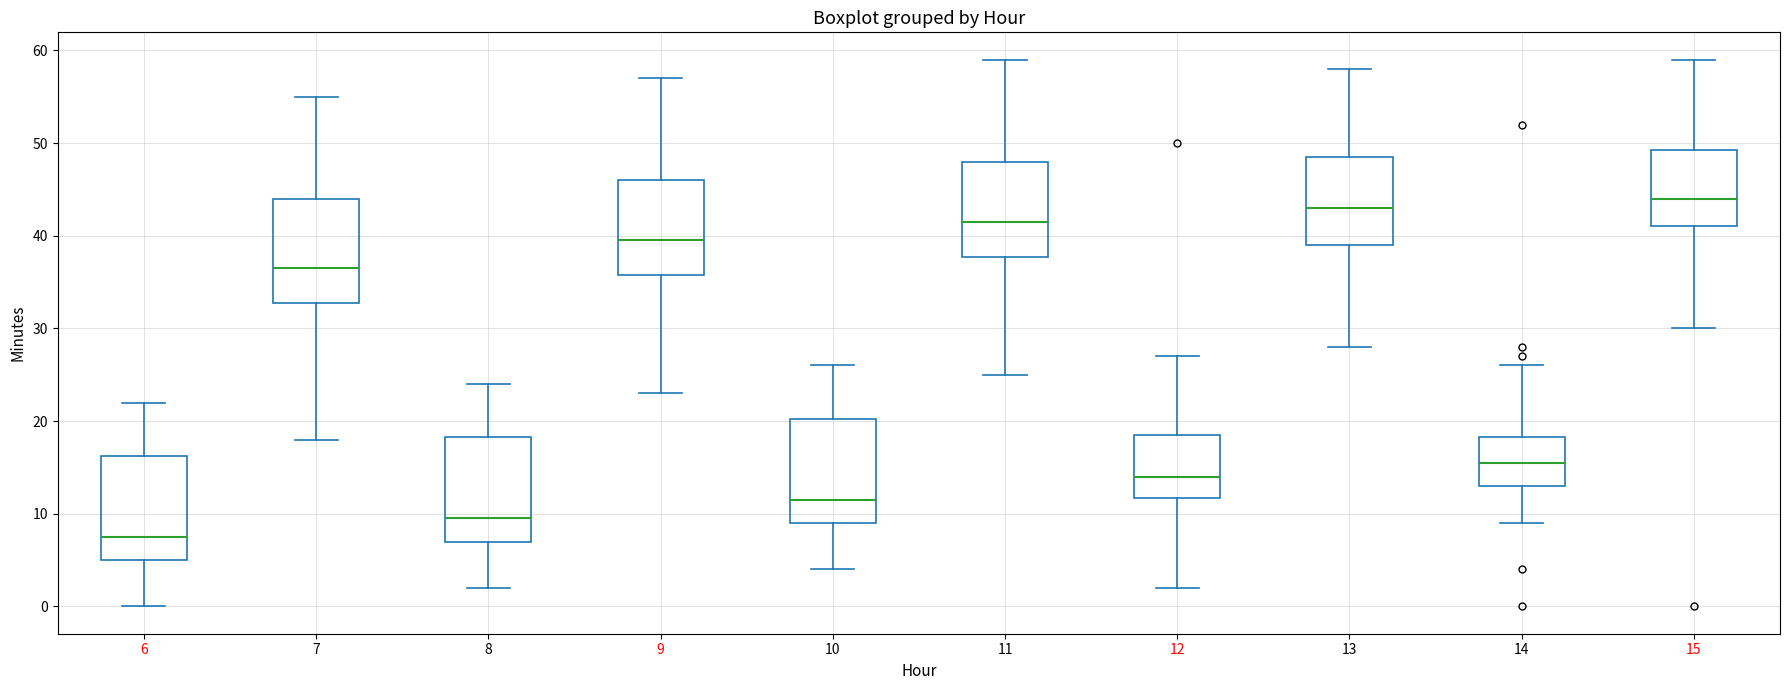

Which box's median line is the highest?

15